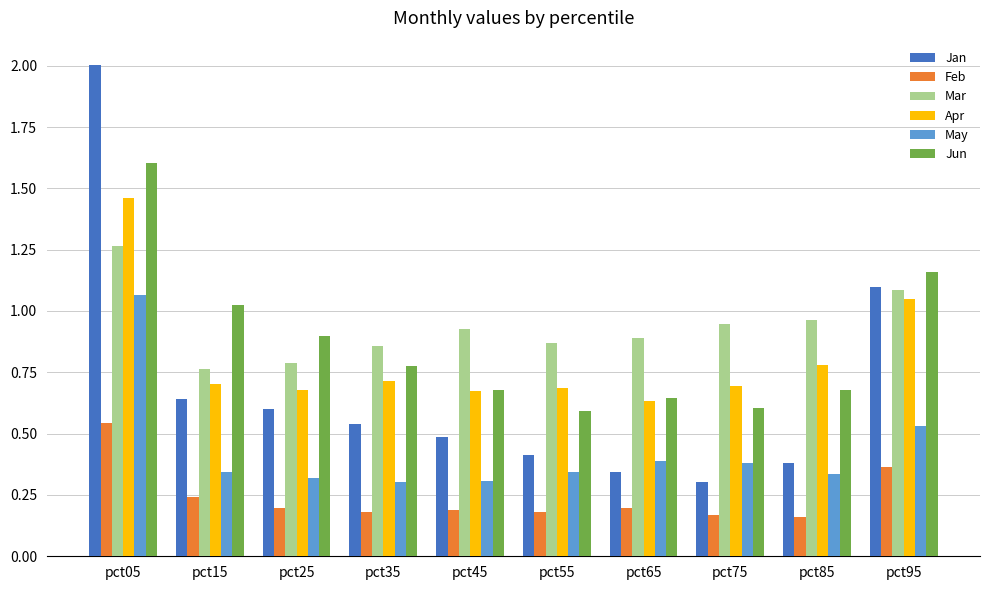

How many bars are there in each group?

6